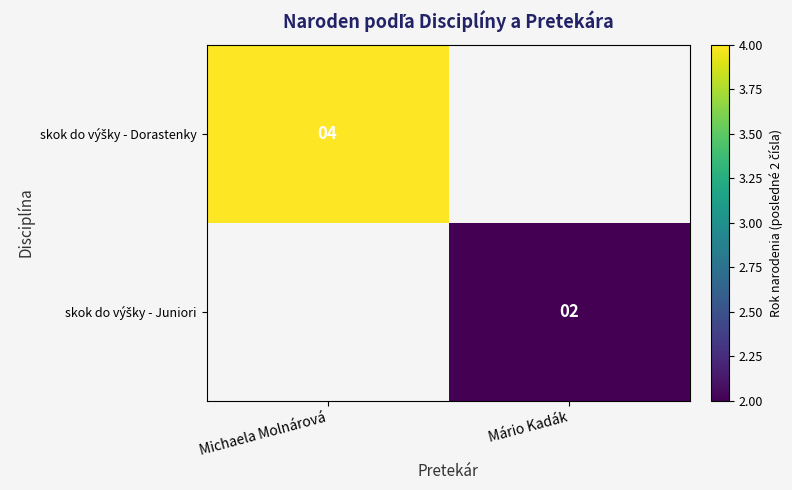

Which category has the lowest value in the skok do výšky - Dorastenky series?

Michaela Molnárová